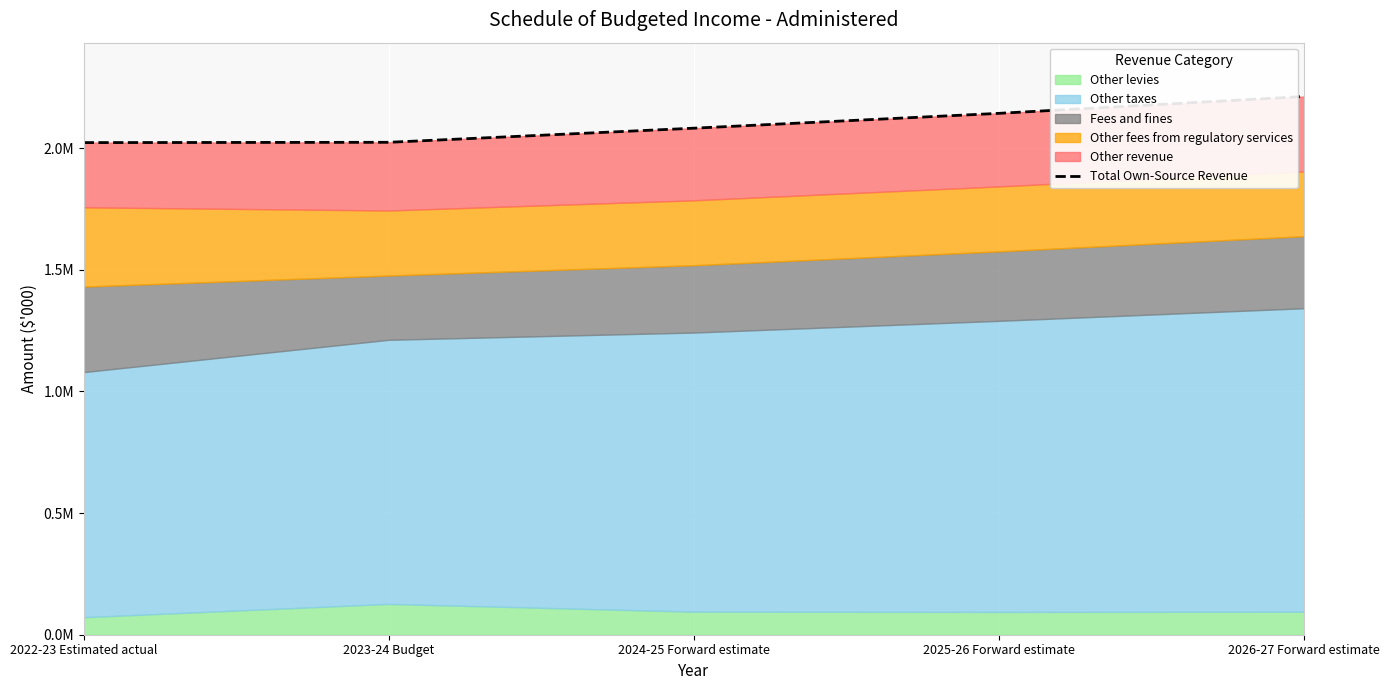

What position from the right is 2024-25 Forward estimate?

3